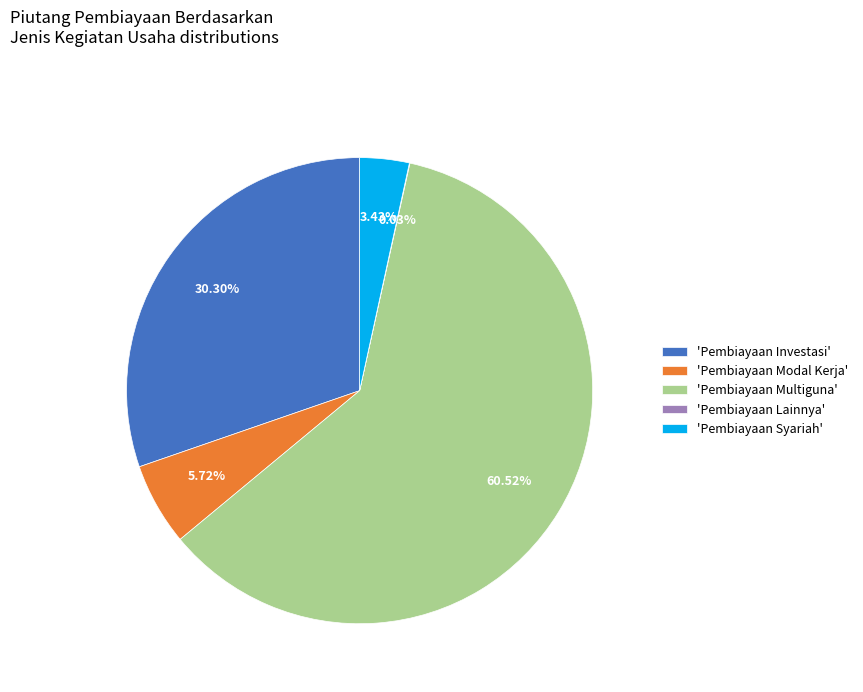

Is the sum of 'Pembiayaan Investasi' and 'Pembiayaan Syariah' greater than half?

No